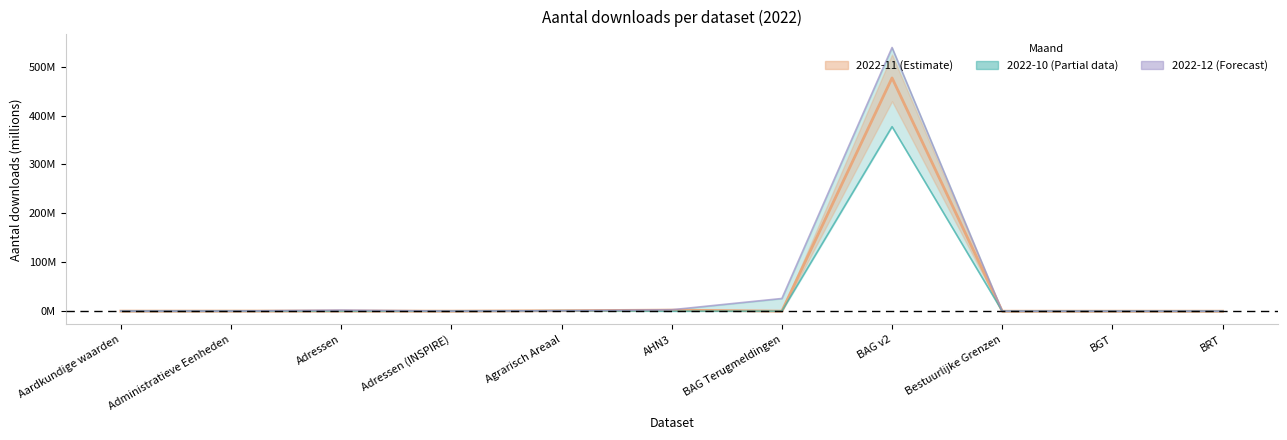

List the labels in order of value, smallest first.

Bestuurlijke Grenzen, BGT, BRT, BAG Terugmeldingen, Adressen (INSPIRE), Aardkundige waarden, Administratieve Eenheden, Adressen, Agrarisch Areaal, AHN3, BAG v2